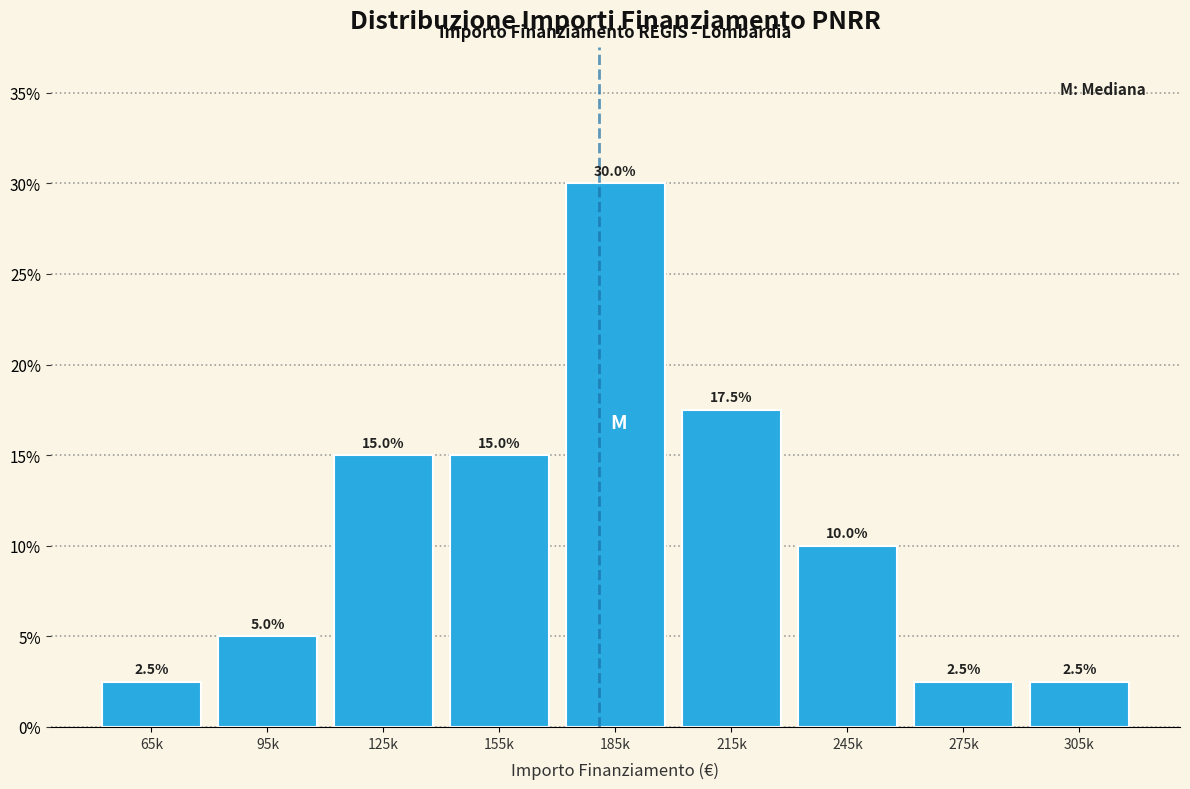

Reading right to left, list all the values displayed in this chart.

2.5	2.5	10.0	17.5	30.0	15.0	15.0	5.0	2.5